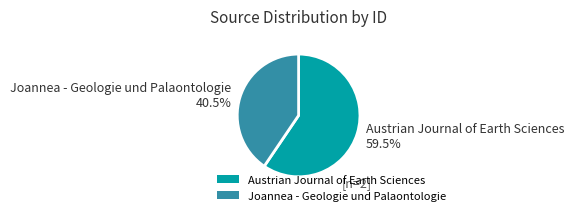

To the nearest percent, what is the difference between the largest and smallest slice percentages?

19%